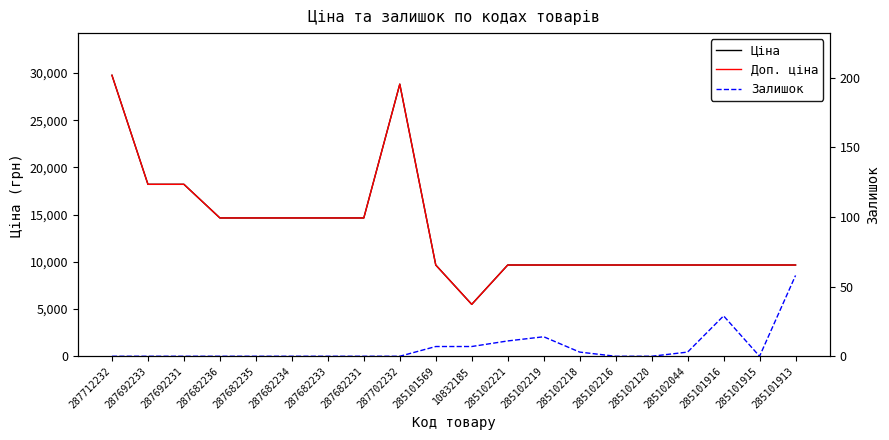

What is the value of the Ціна point at the 20th from the left?

9664.7